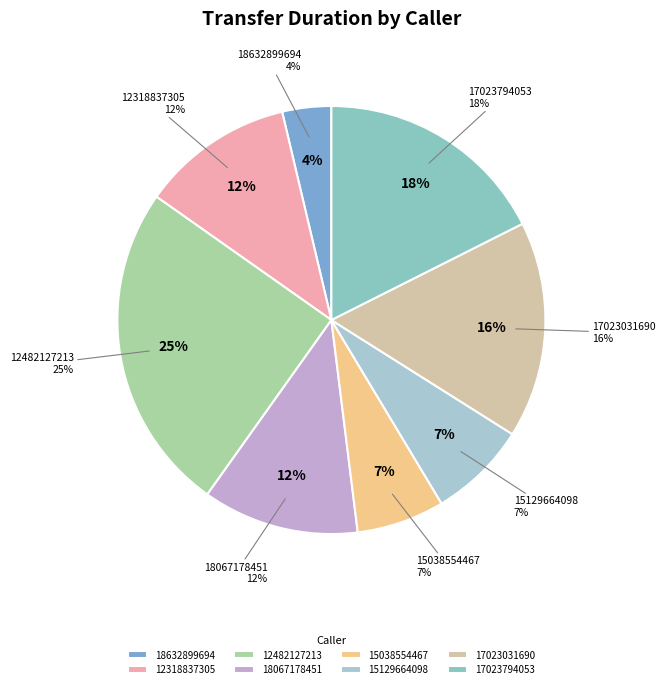

What is the smallest slice in the pie chart?

18632899694